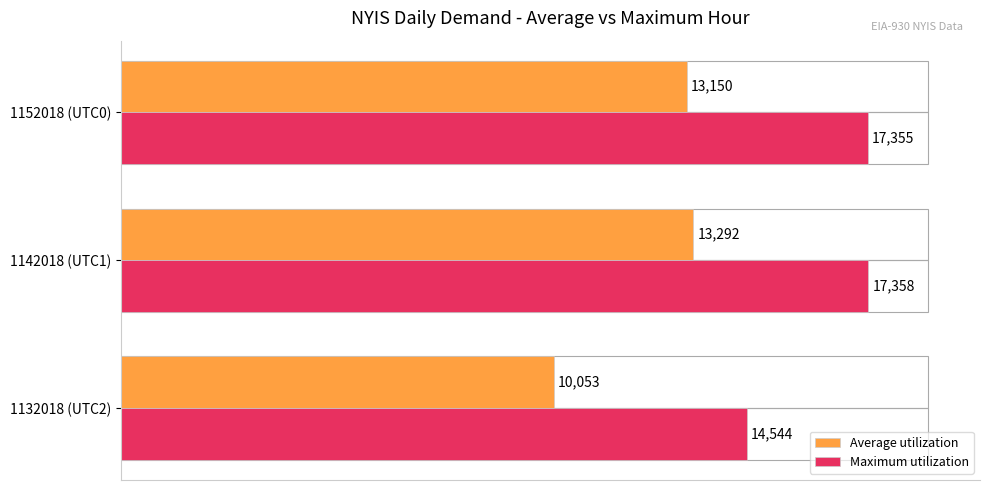

What is the total value across all series at 1132018 (UTC2)?

24597